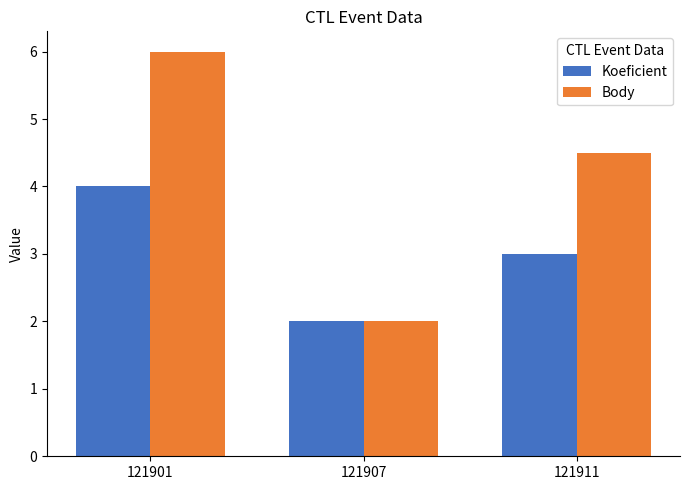

What is the sum of the Koeficient values at 121911 and 121901?

7.0